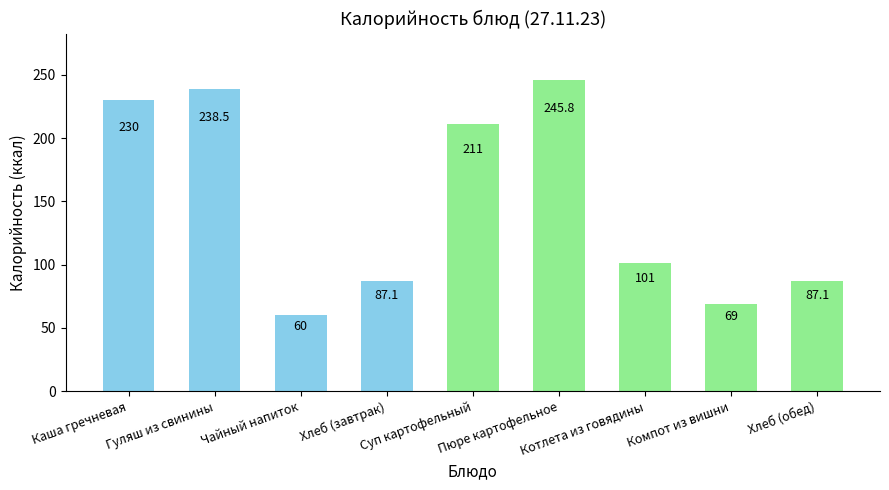

How many categories are shown in the chart?

9